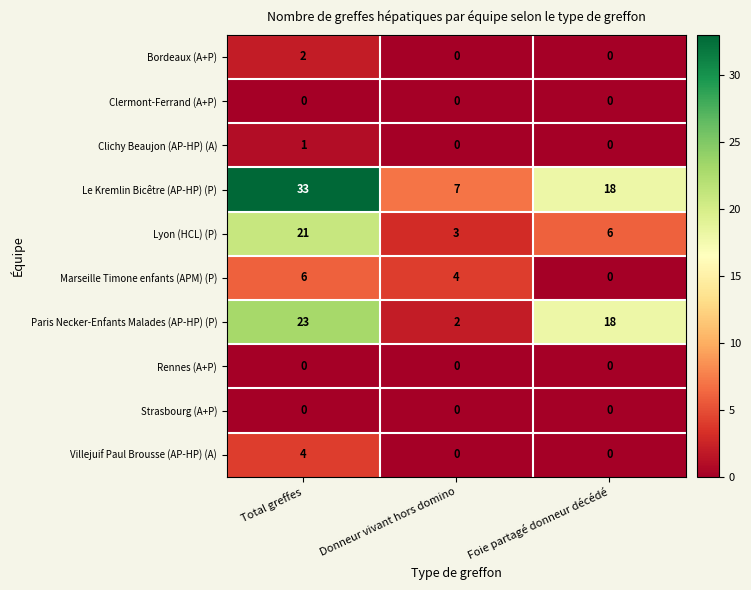

At which category is the sum across all series the highest?

Total greffes